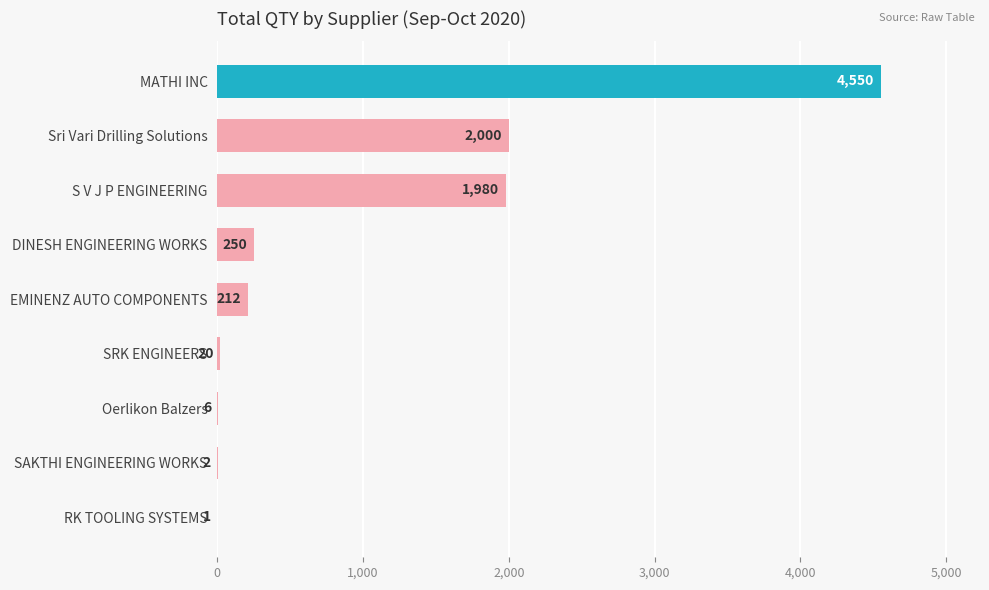

Which has a higher value, RK TOOLING SYSTEMS or Sri Vari Drilling Solutions?

Sri Vari Drilling Solutions